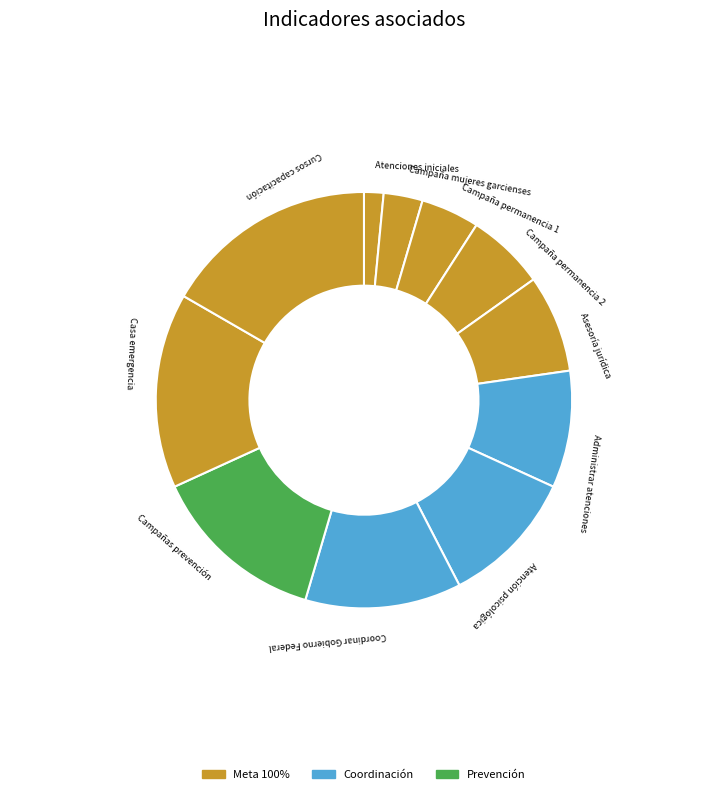

Is the sum of Campaña permanencia 2 and Campaña mujeres garcienses greater than half?

No